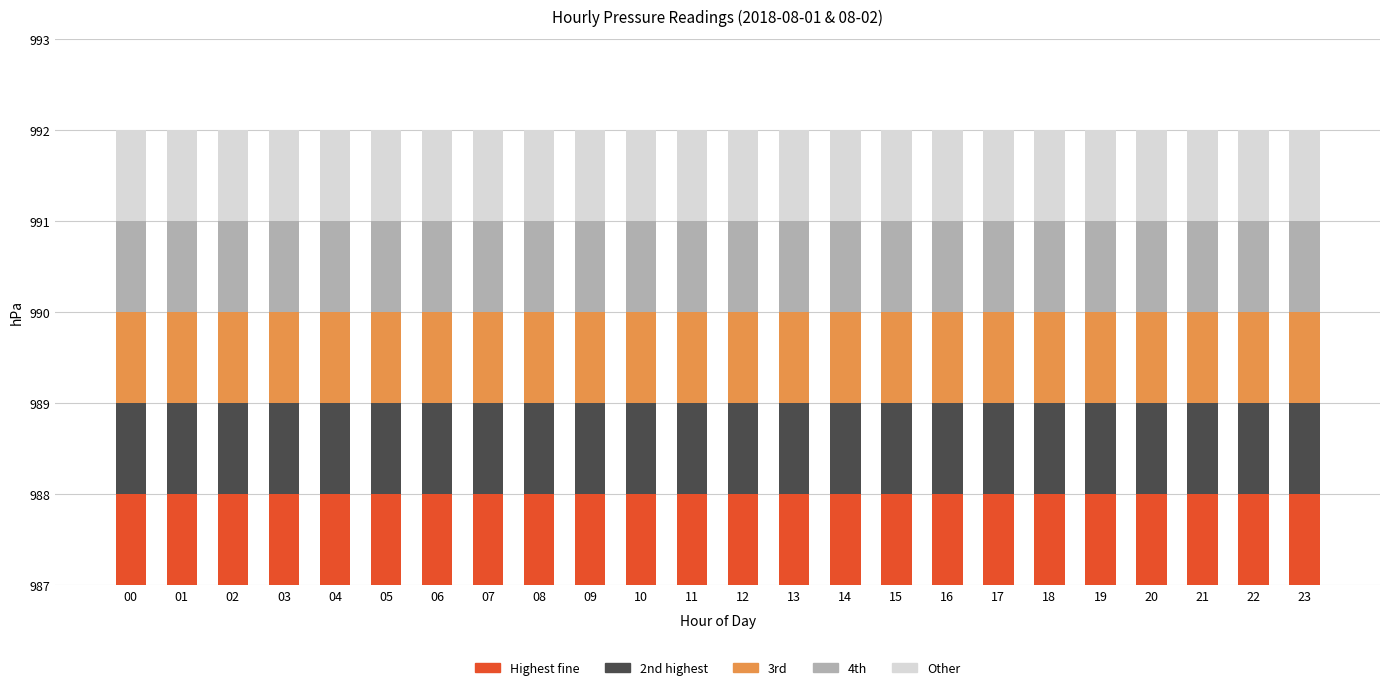

At which category is the sum across all series the highest?

22